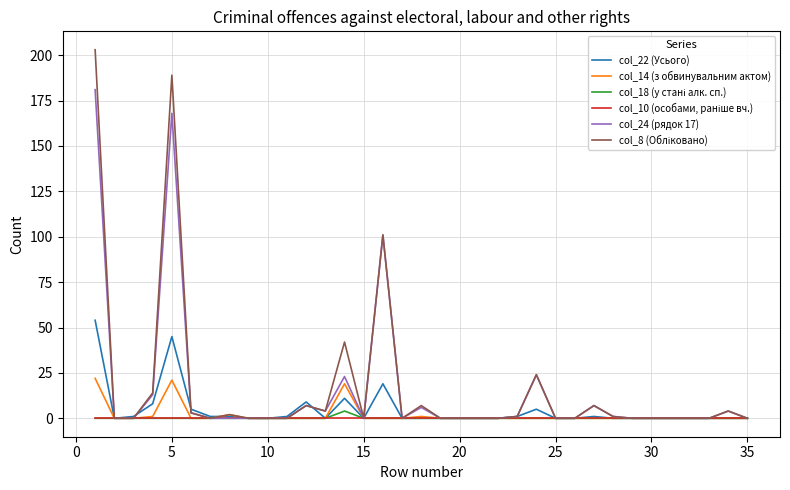

What is the difference between the maximum and minimum values in the col_24 (рядок 17) series?

181